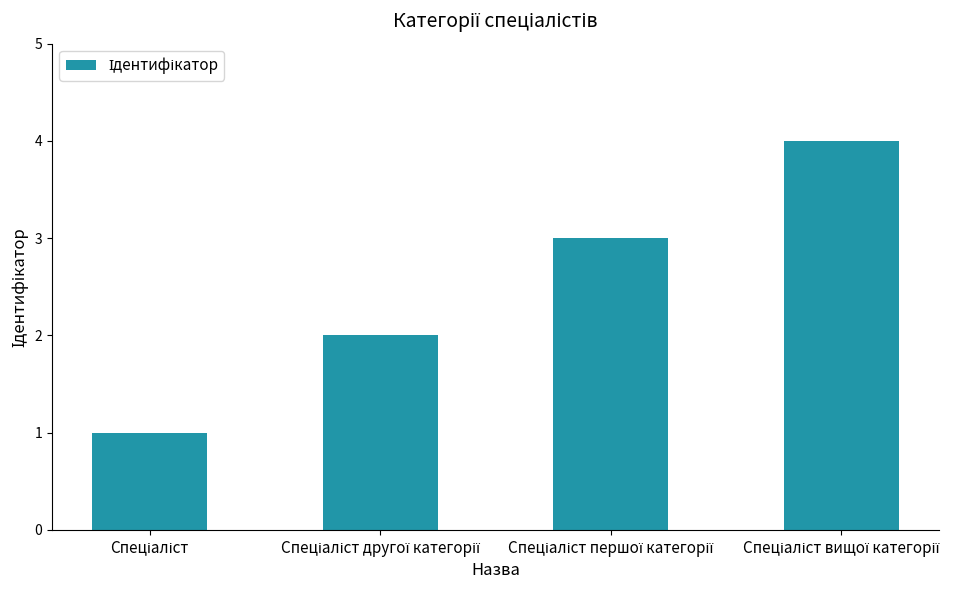

Are the bars grouped side by side (vs. stacked)?

No